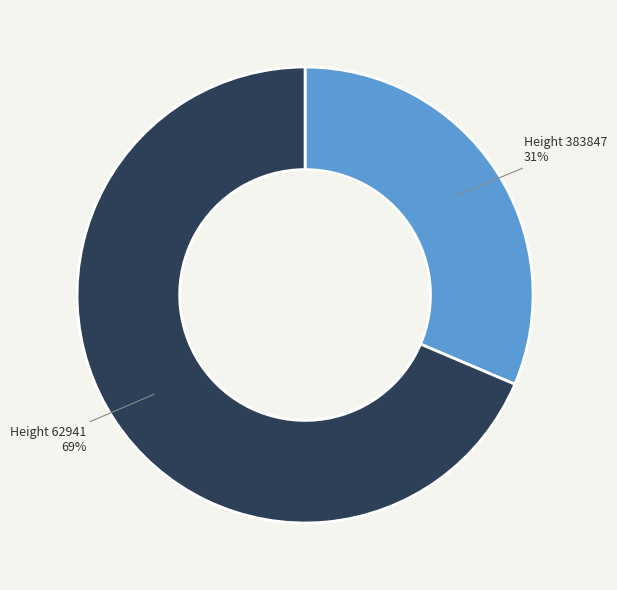

Is there any slice that represents more than half of the pie?

Yes